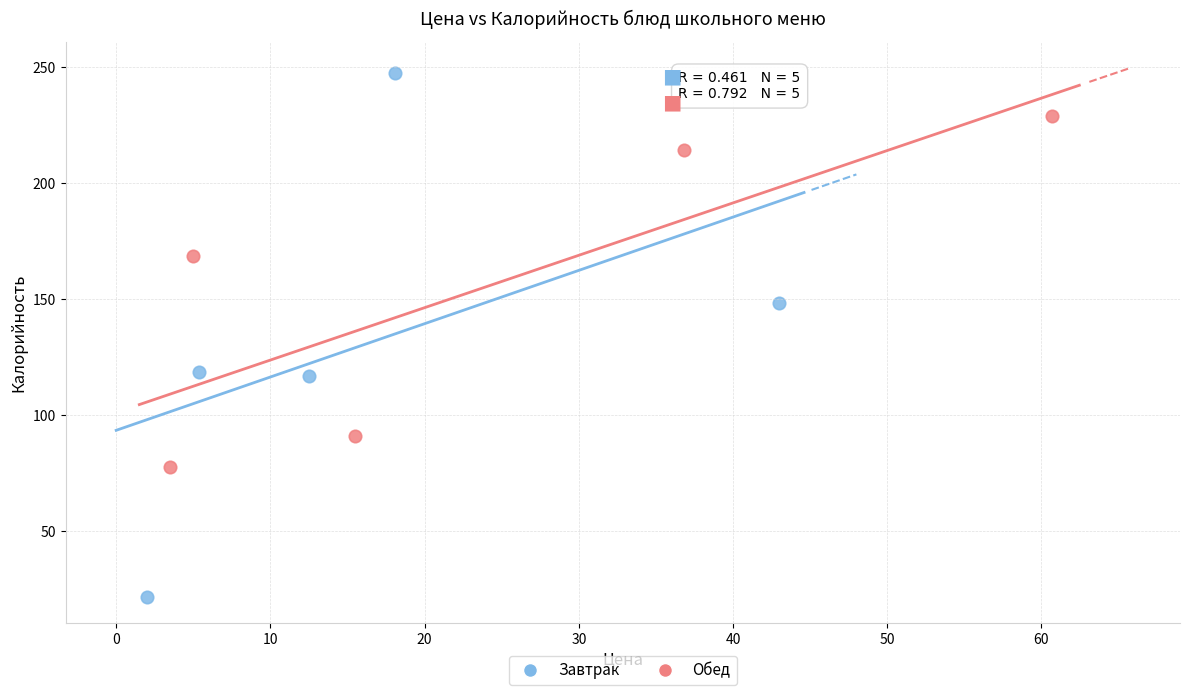

What are all the series names shown in the legend?

Завтрак, Обед